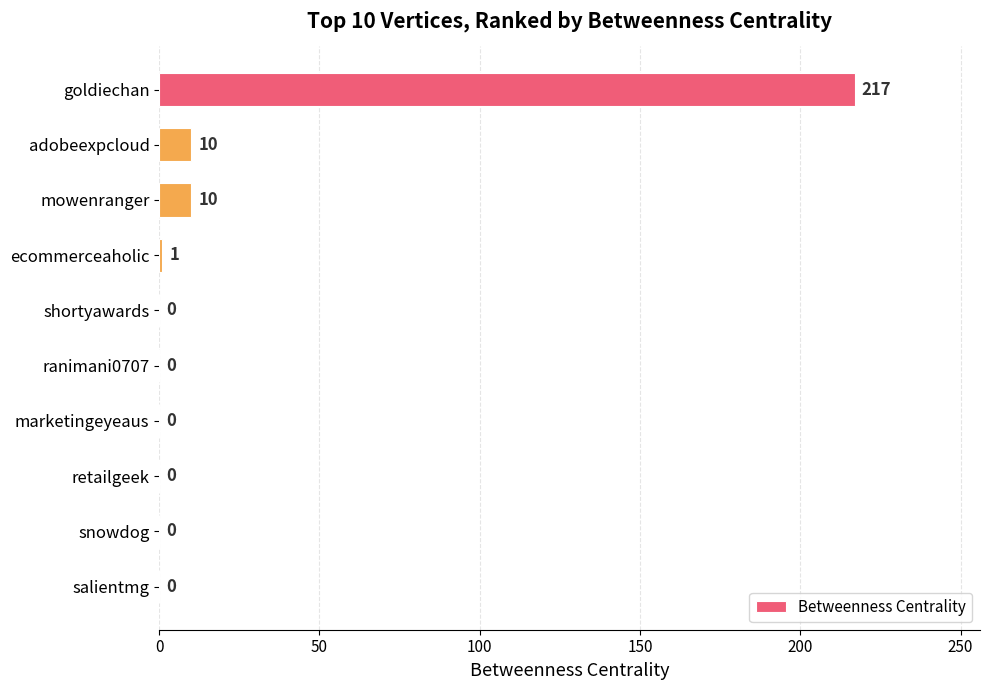

At which category does the chart reach its peak across all series?

goldiechan